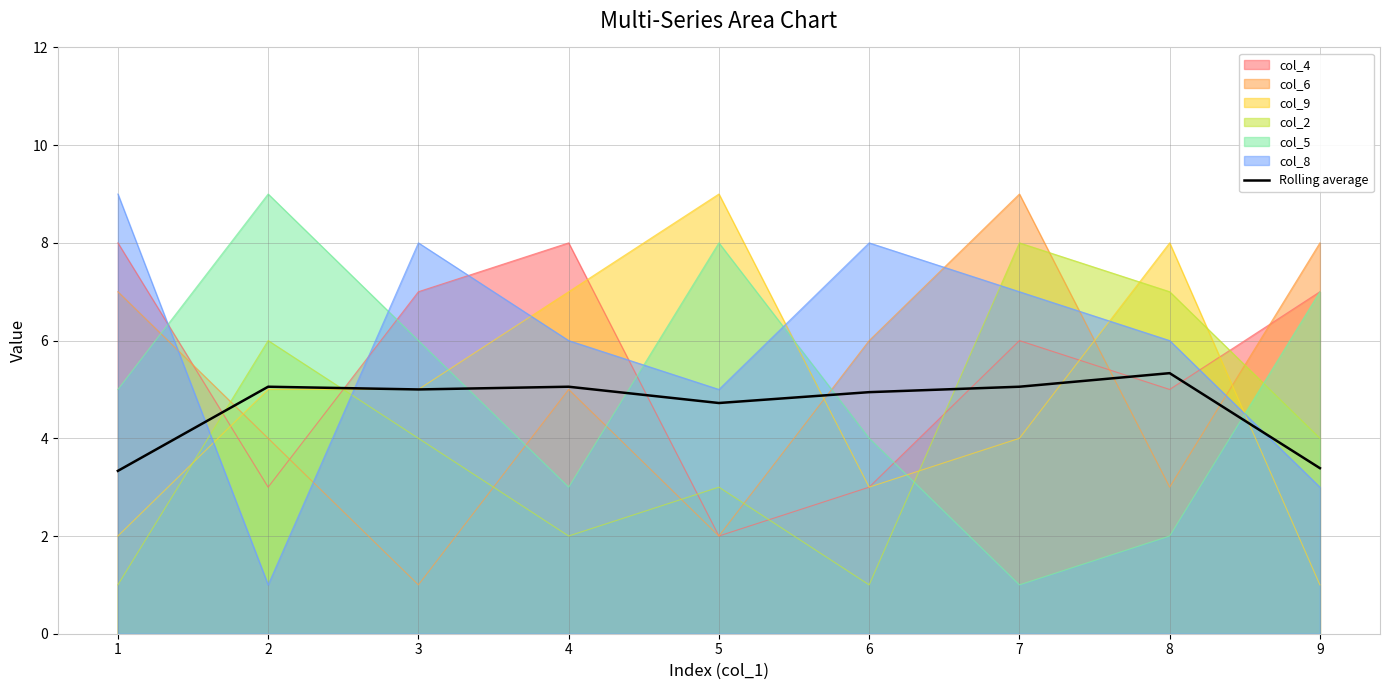

Where is the first local minimum?

3